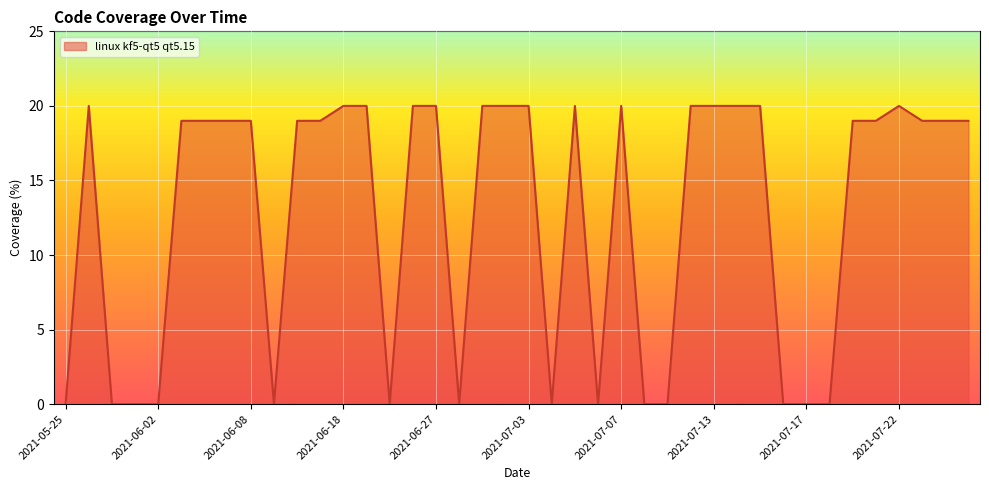

Reading left to right, list all the values displayed in this chart.

0	20	0	0	0	19	19	19	19	0	19	19	20	20	0	20	20	0	20	20	20	0	20	0	20	0	0	20	20	20	20	0	0	0	19	19	20	19	19	19